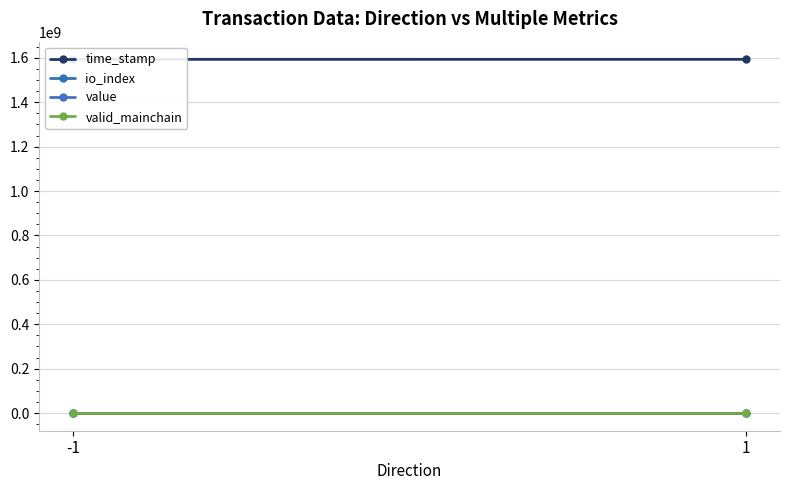

At 1, list the series in order from largest to smallest.

time_stamp, value, io_index, valid_mainchain